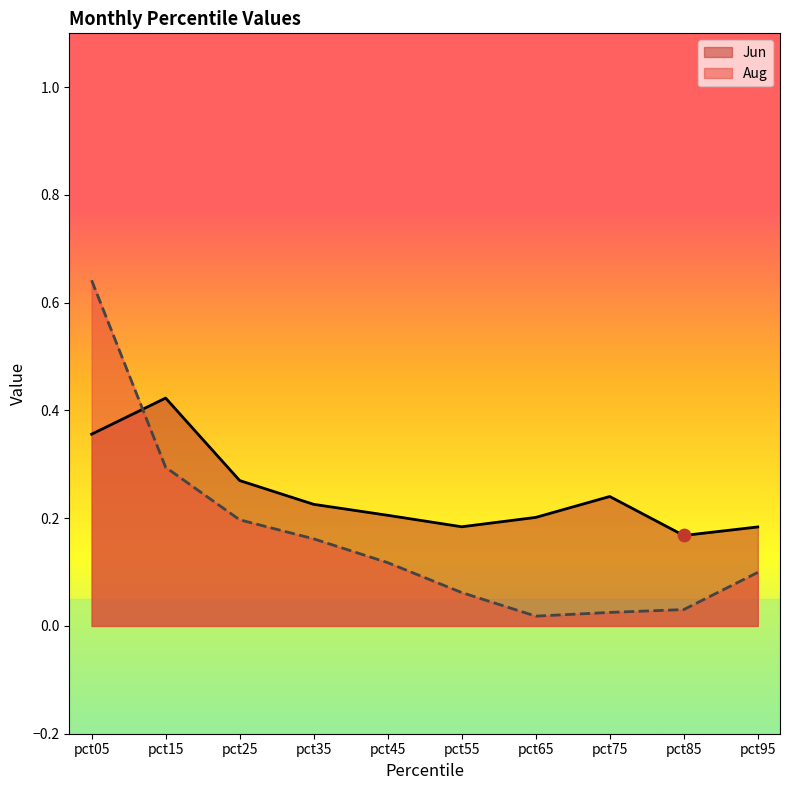

At how many categories does at least one series exceed 0?

10